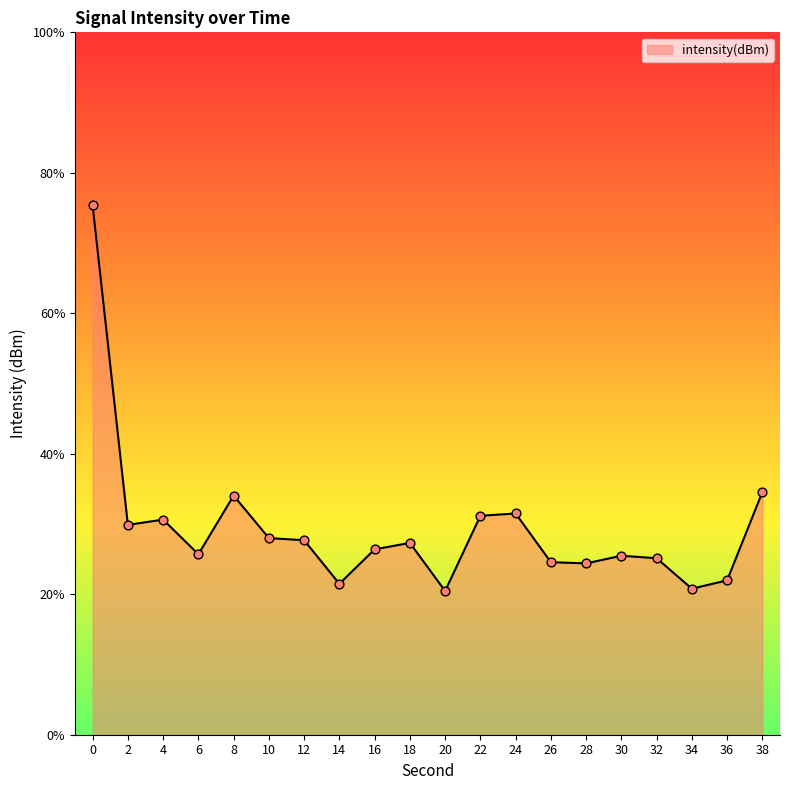

What is the change in value from 6 to 38?

+1.8